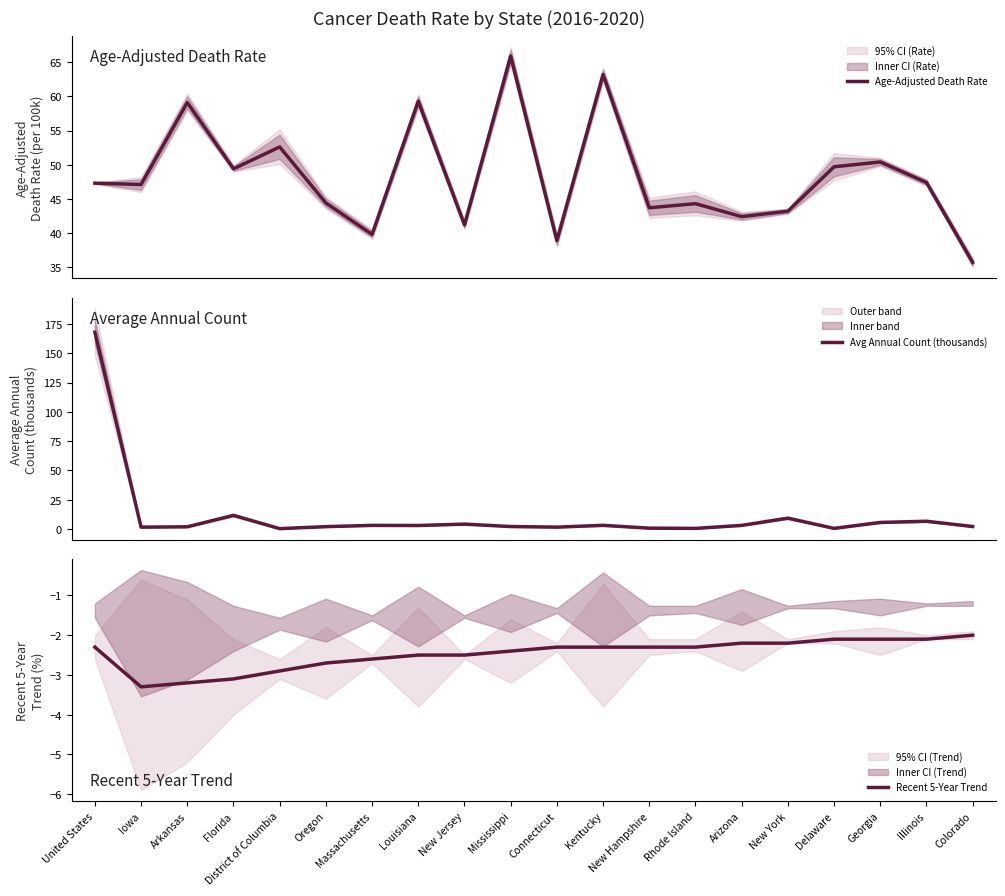

Is it true that Age-Adjusted Death Rate equals 47.3 at United States?

True